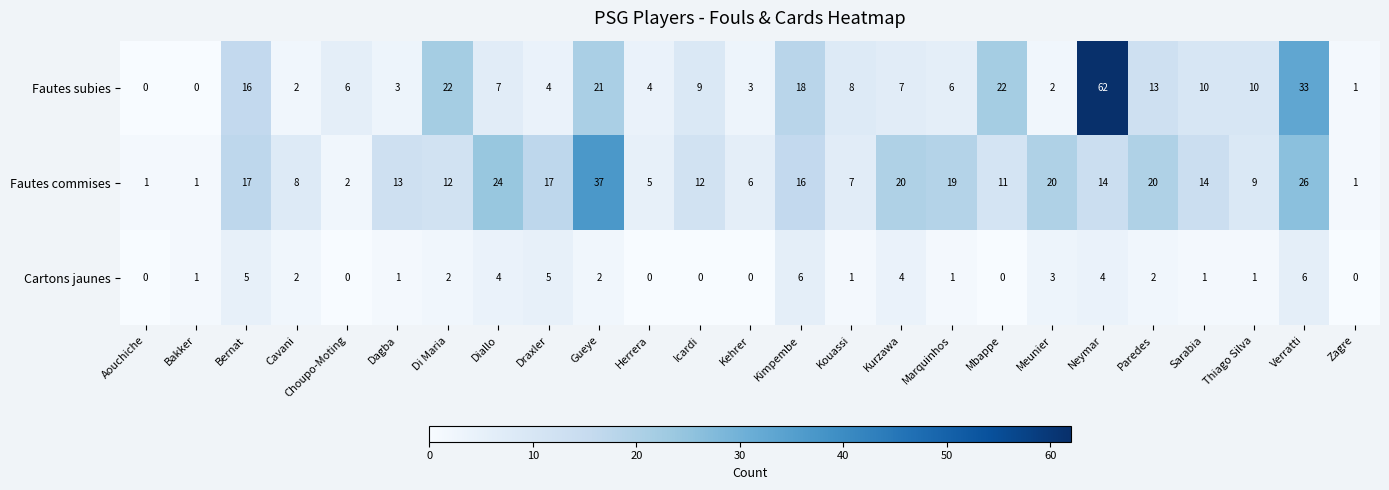

How many data points does each series have?

25